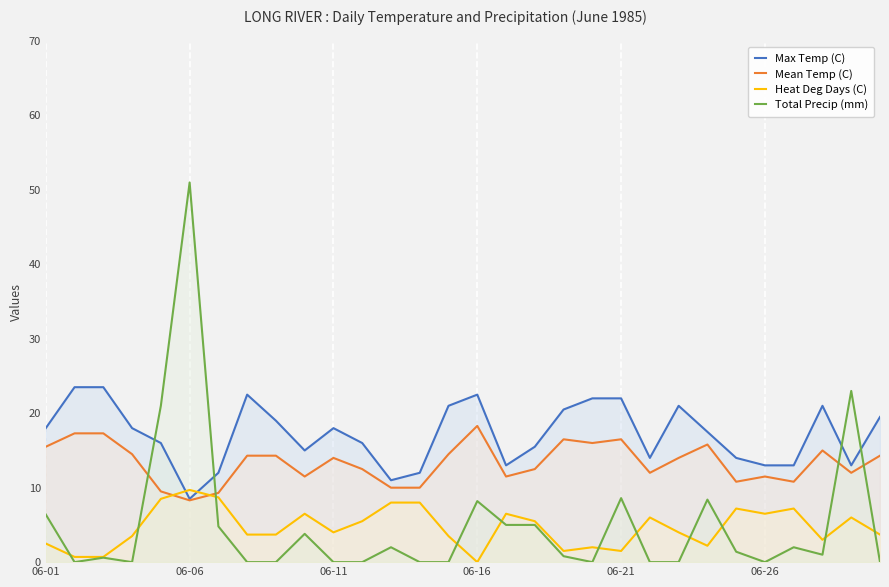

Which series has the largest total across all categories?

Max Temp (C)